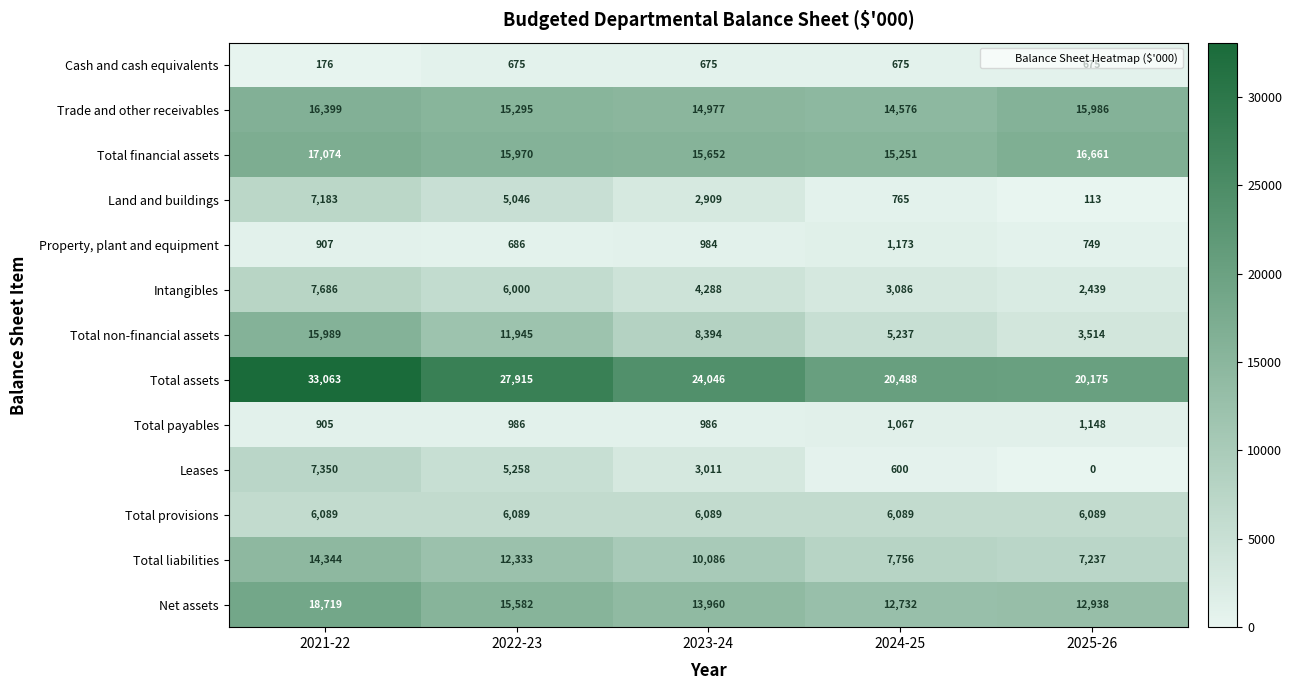

List the series in order of their peak value, highest first.

Total assets, Net assets, Total financial assets, Trade and other receivables, Total non-financial assets, Total liabilities, Intangibles, Leases, Land and buildings, Total provisions, Property, plant and equipment, Total payables, Cash and cash equivalents